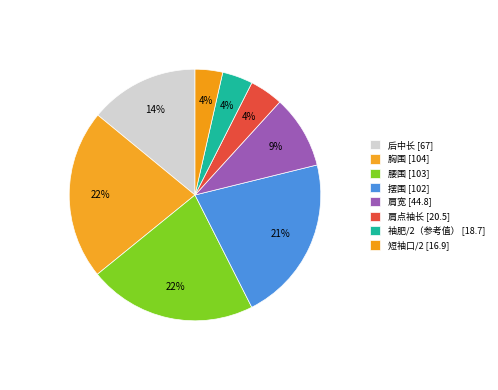

What is the change in value from 腰围 to 肩点袖长?

-82.5